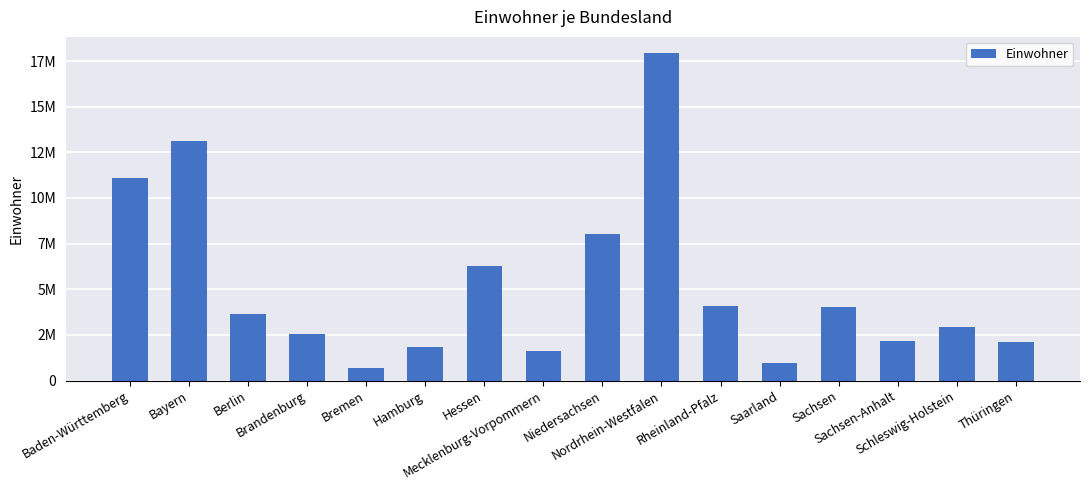

Reading left to right, transcribe all the data shown in this chart.

11103043	13140183	3664088	2531071	680130	1851430	6293154	1610774	8003421	17925570	4098391	983991	4056941	2180684	2910875	2120237